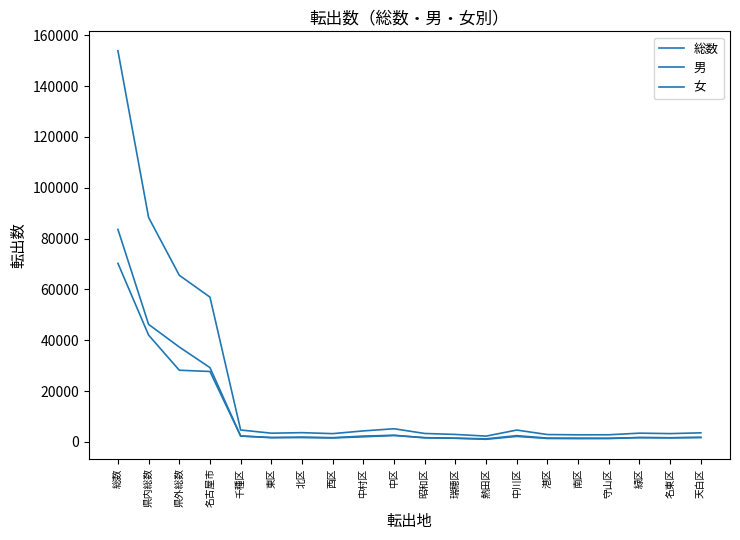

What is the difference between the maximum and minimum values in the 総数 series?

151581